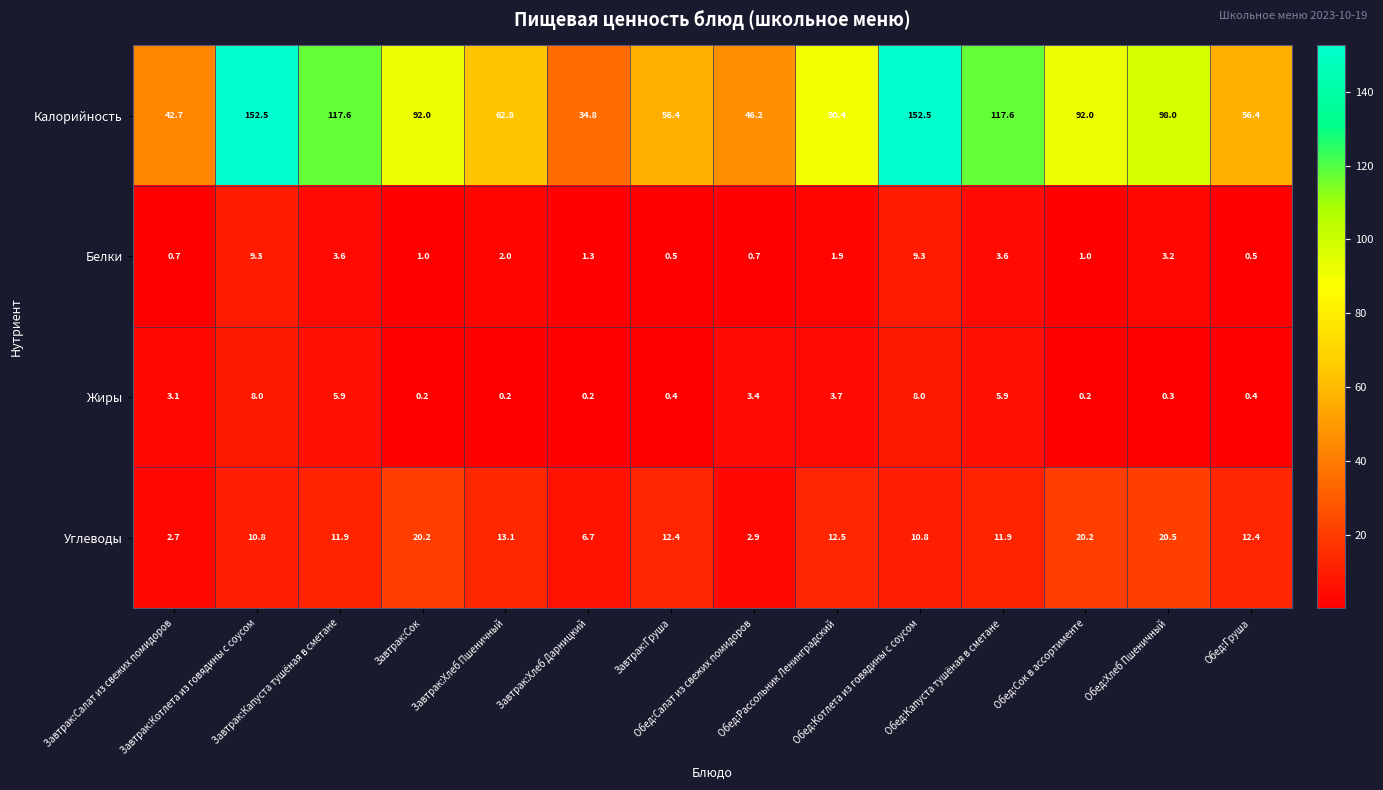

Which series has the largest range (max minus min)?

Калорийность